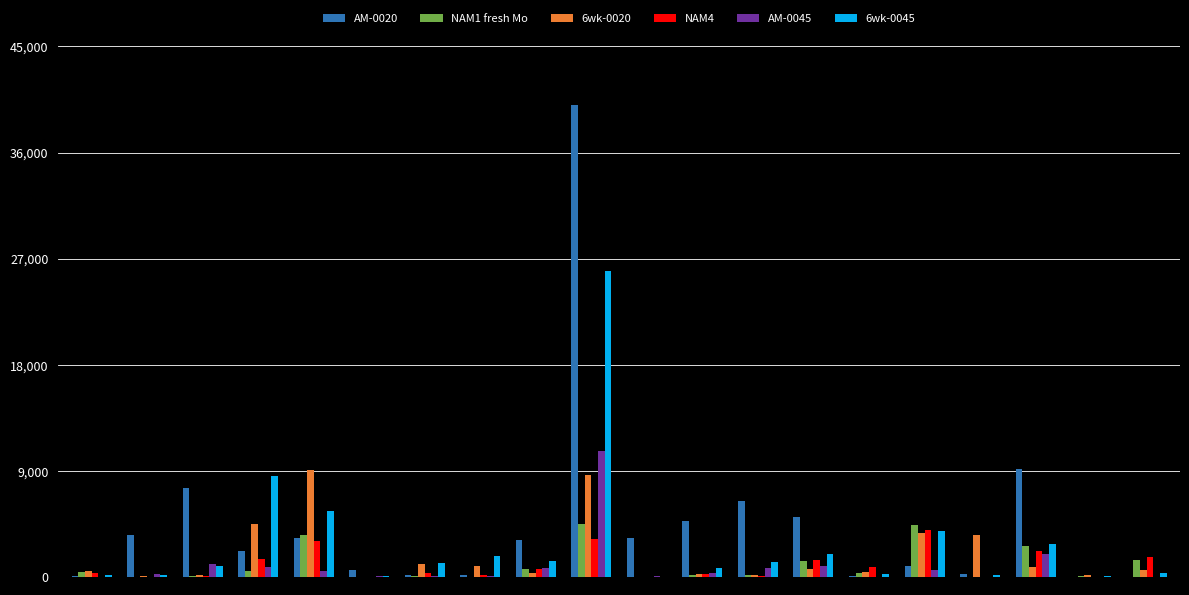

What is the greatest value displayed?

40062